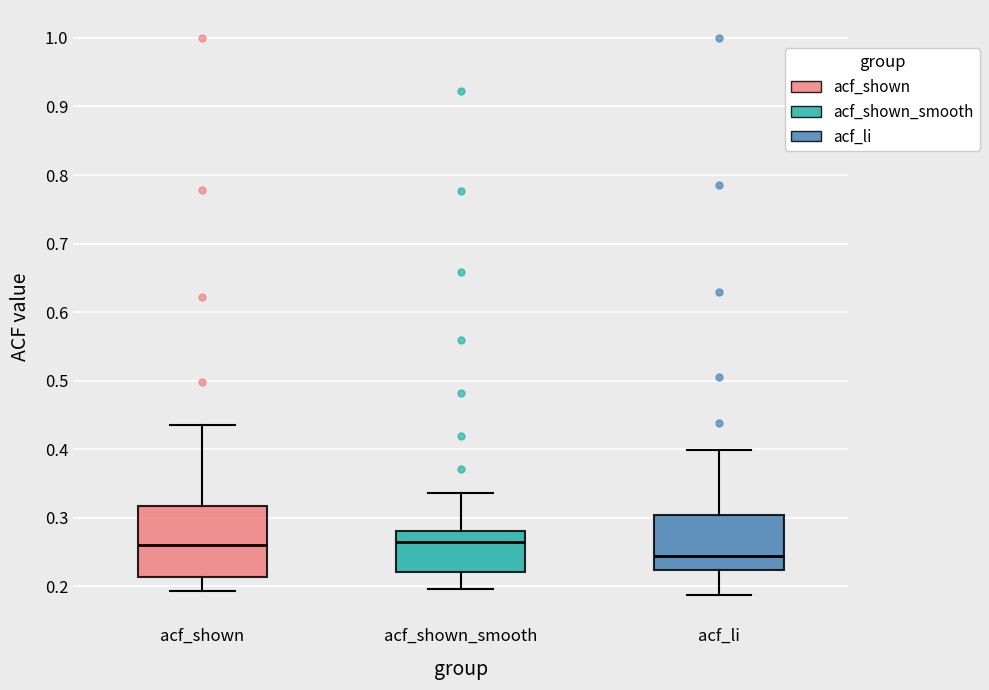

Where is the lower edge of the box for acf_li on the y-axis? The values are not printed on the chart, so give them approximately, as read against the axis.

0.22